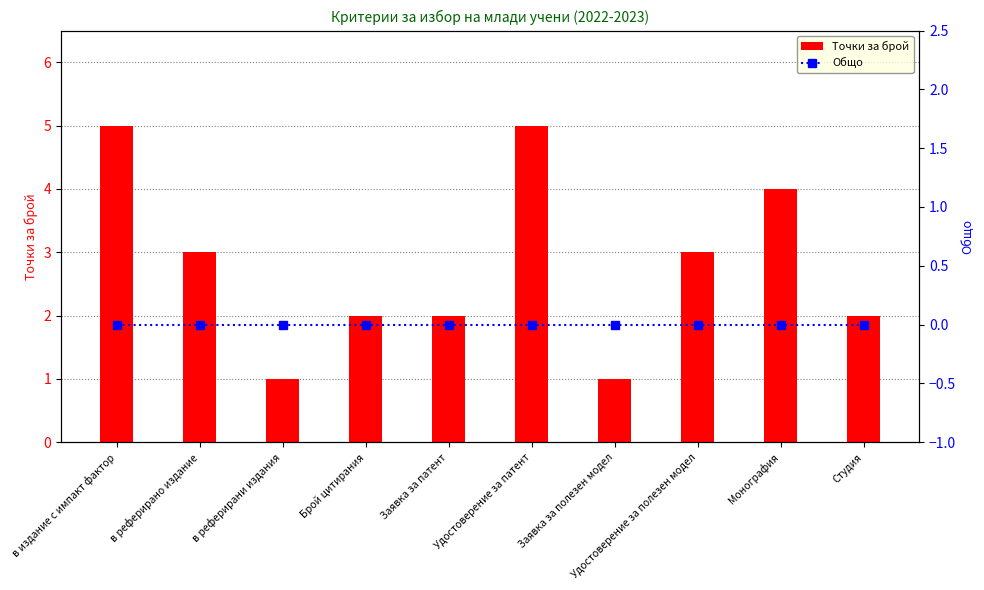

Which category has the lowest value in the Общо series?

в издание с импакт фактор